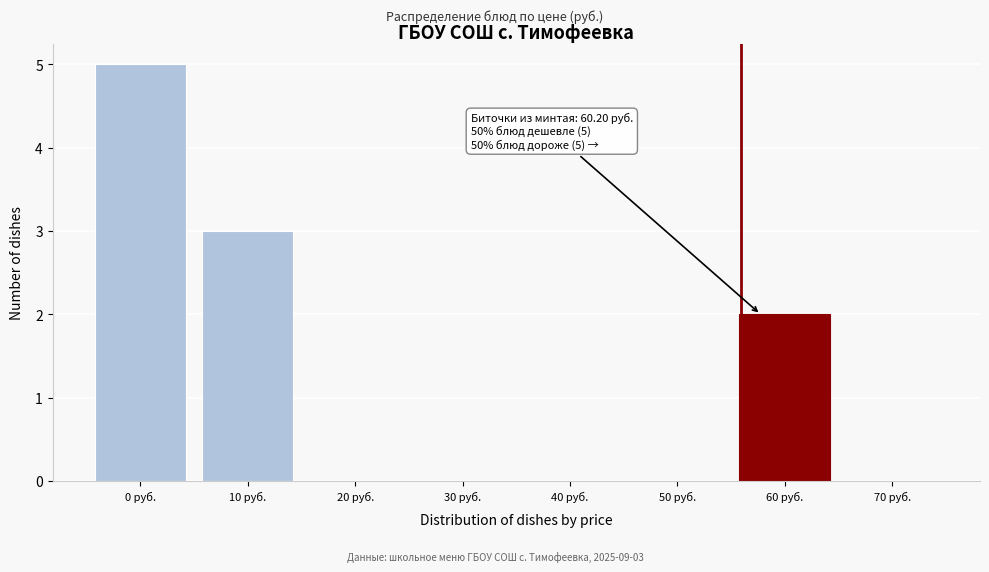

Reading left to right, transcribe all the data shown in this chart.

0 руб.=5	10 руб.=3	20 руб.=0	30 руб.=0	40 руб.=0	50 руб.=0	60 руб.=2	70 руб.=0